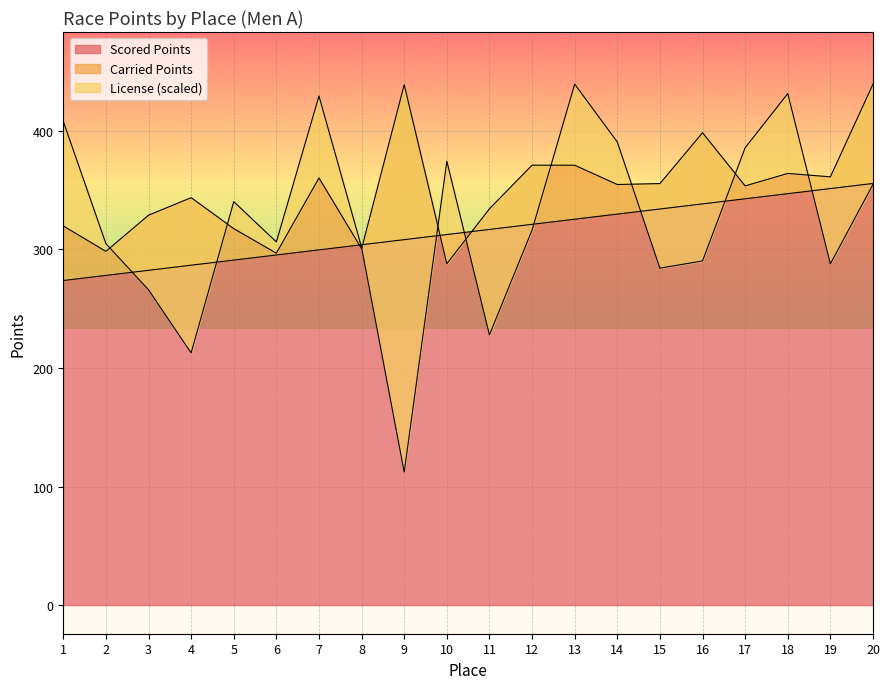

Count the number of data series in this chart.

3